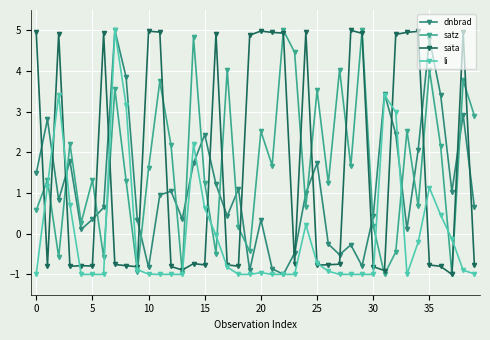

Count the number of data series in this chart.

4